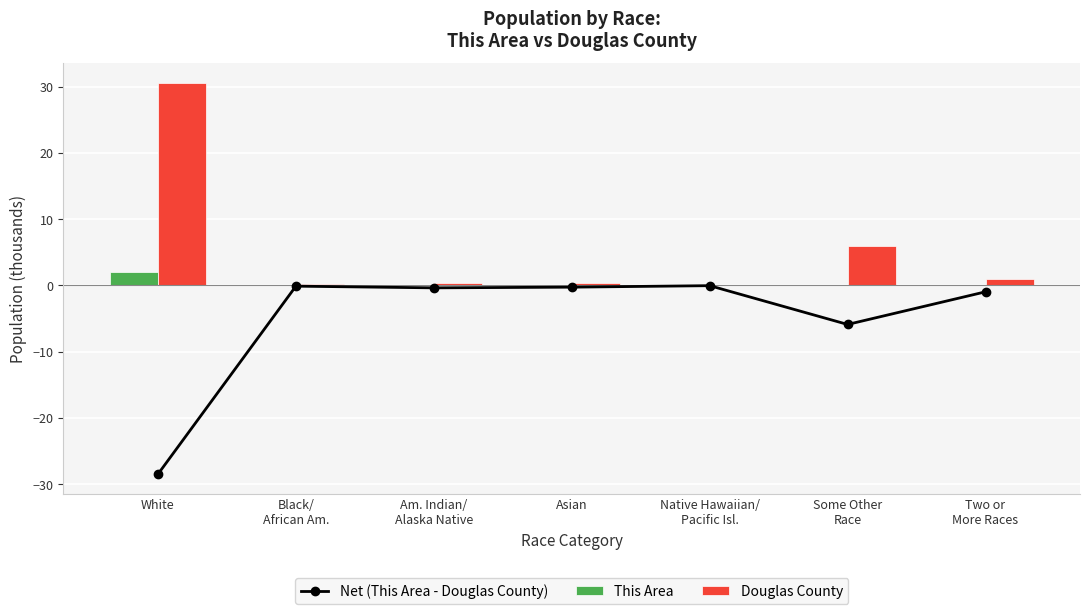

At which category is the sum across all series the highest?

White